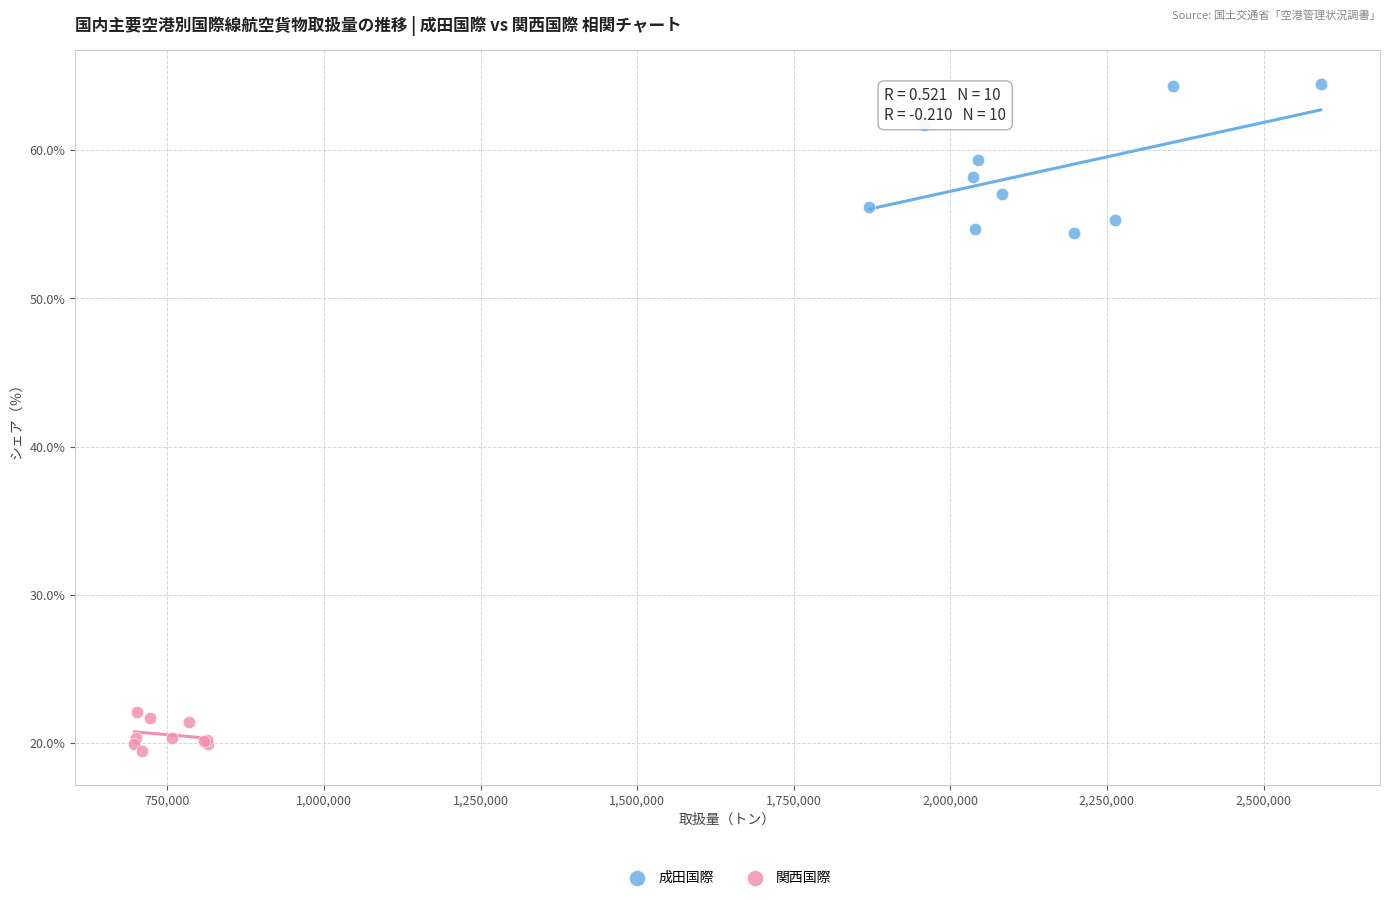

Which series has the widest spread of Y values?

成田国際